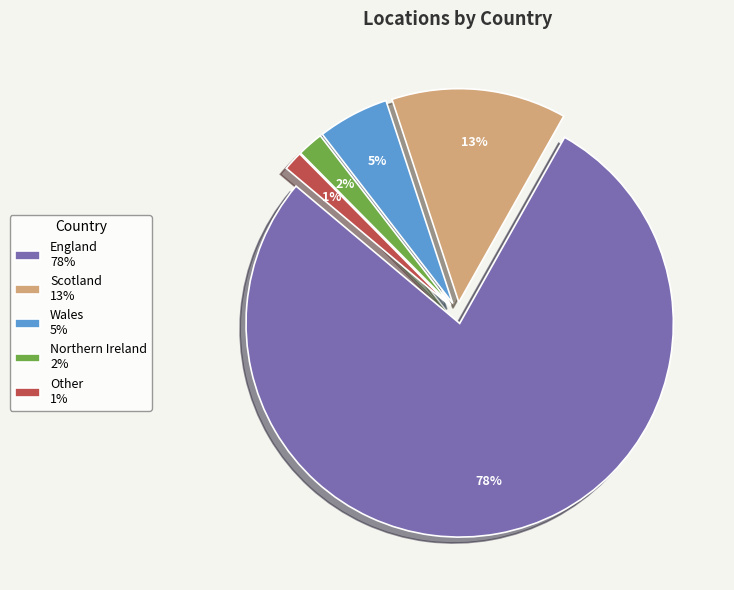

How many slices are in this pie chart?

5